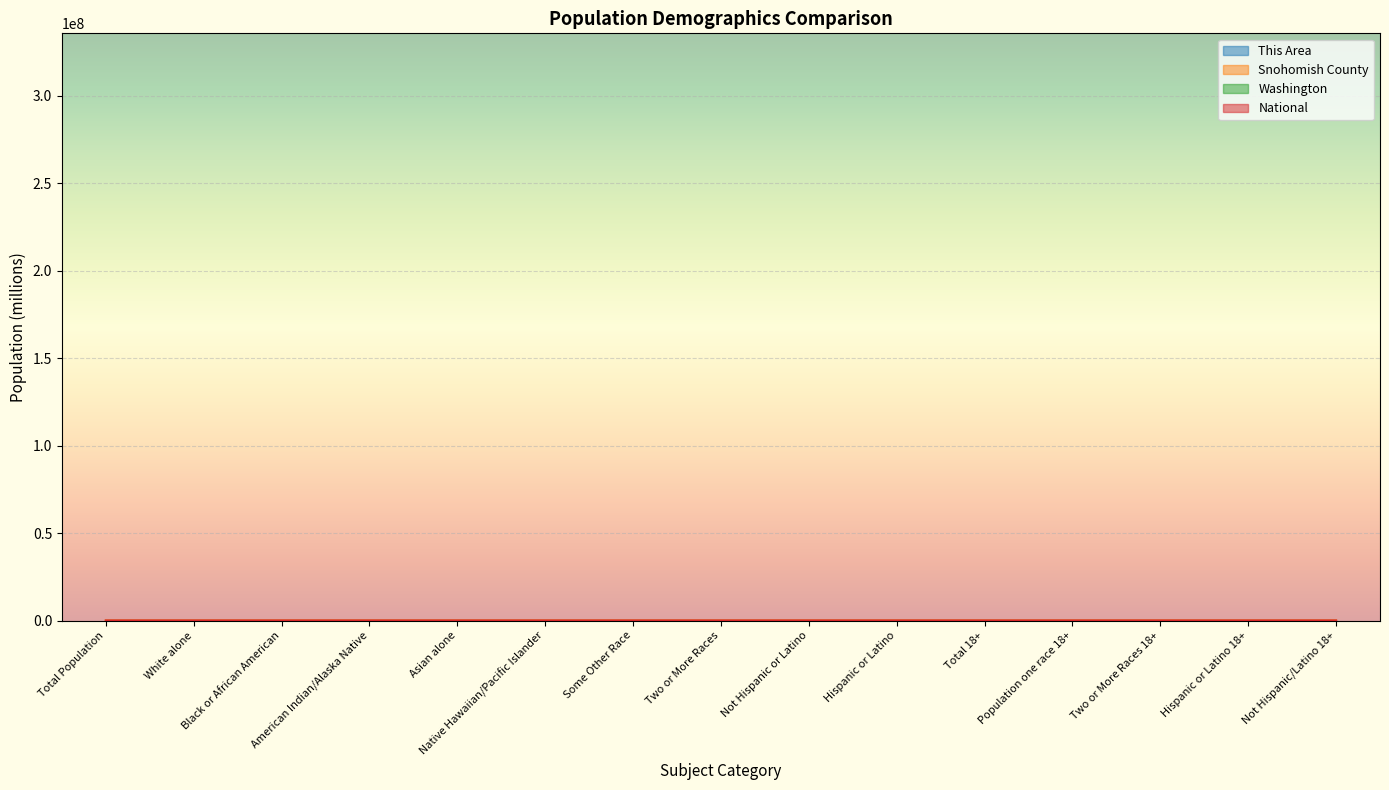

What are all the series names shown in the legend?

This Area, Snohomish County, Washington, National